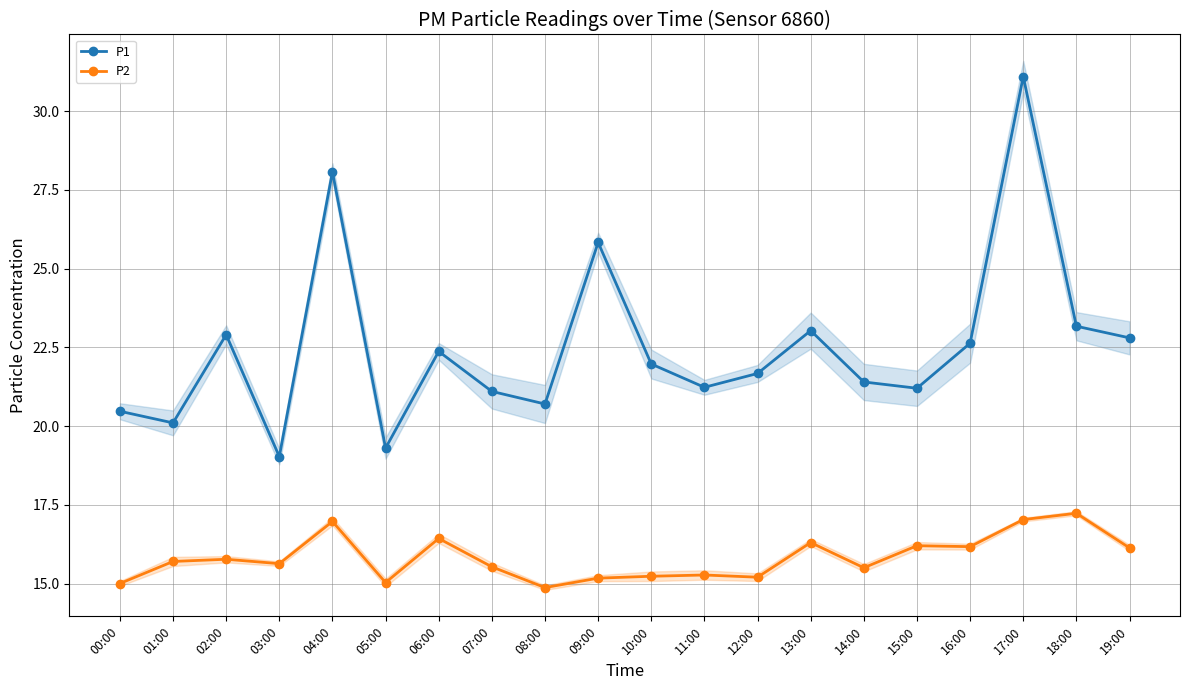

Where is the first local maximum for P2?

02:00